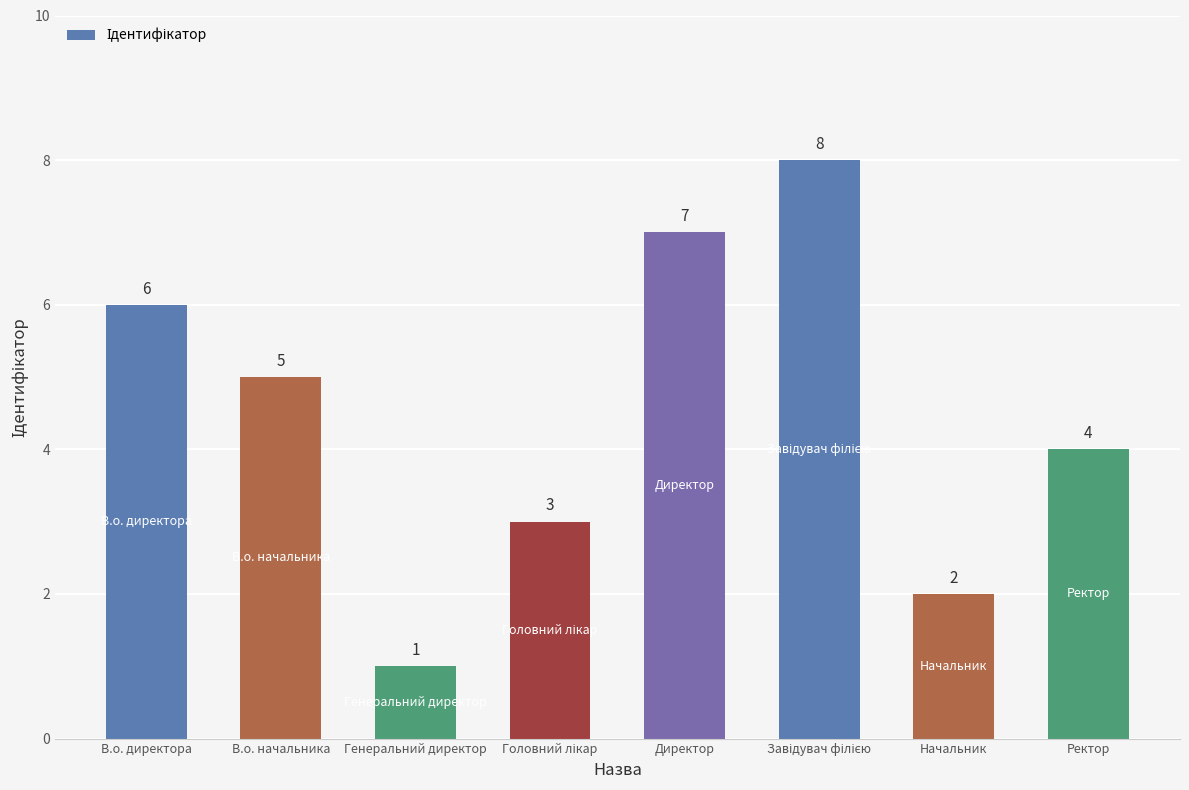

The chart shows a value of 2 at Начальник. True or false?

True